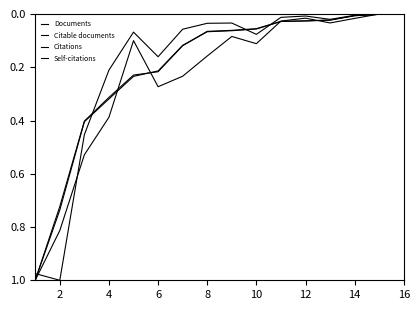

Which series has the largest total across all categories?

Citations